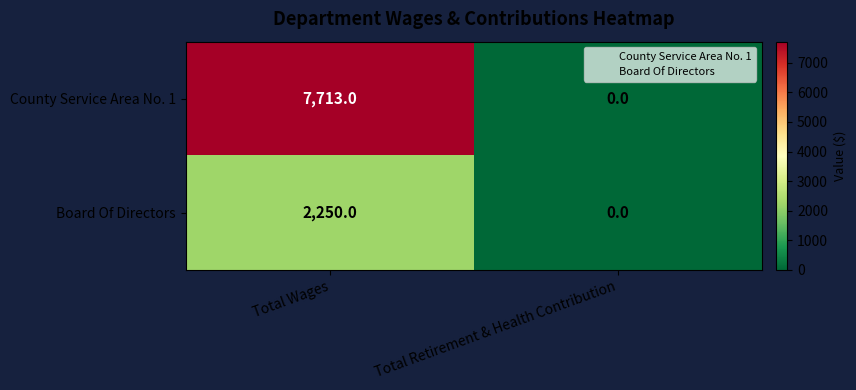

Reading right to left, extract all data points from this chart.

County Service Area No. 1: Total Retirement & Health Contribution=0	Total Wages=7713
Board Of Directors: Total Retirement & Health Contribution=0	Total Wages=2250